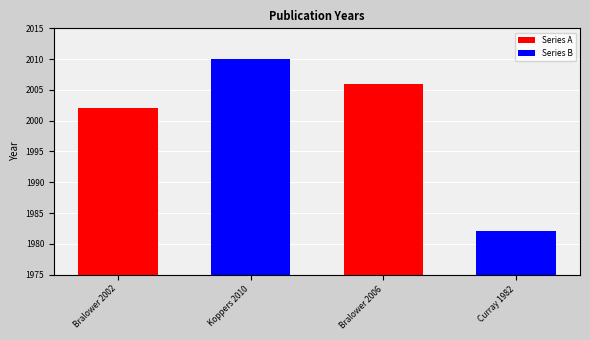

How many categories are shown in the chart?

4